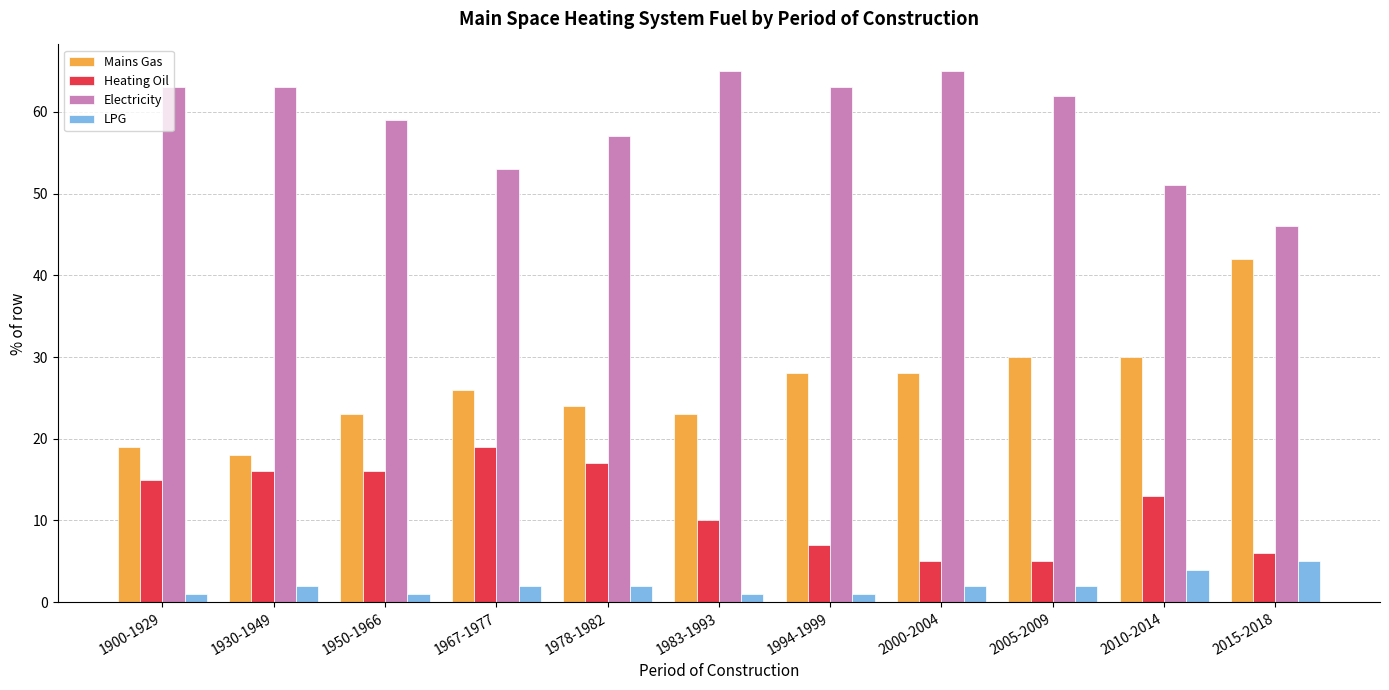

What is the label of the 4th bar from the right?

2000-2004